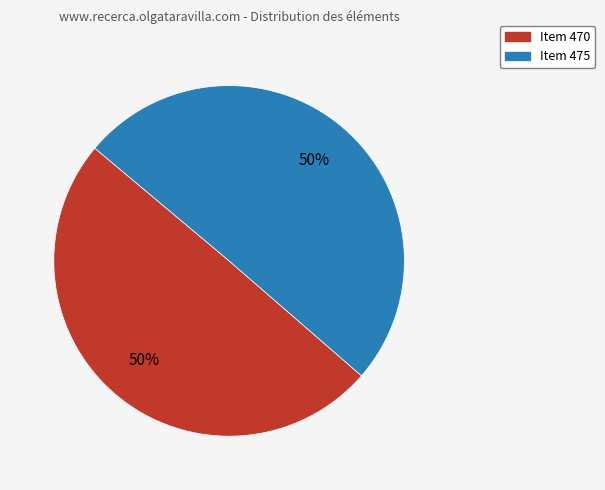

Is the sum of Item 470 and Item 475 greater than half?

Yes